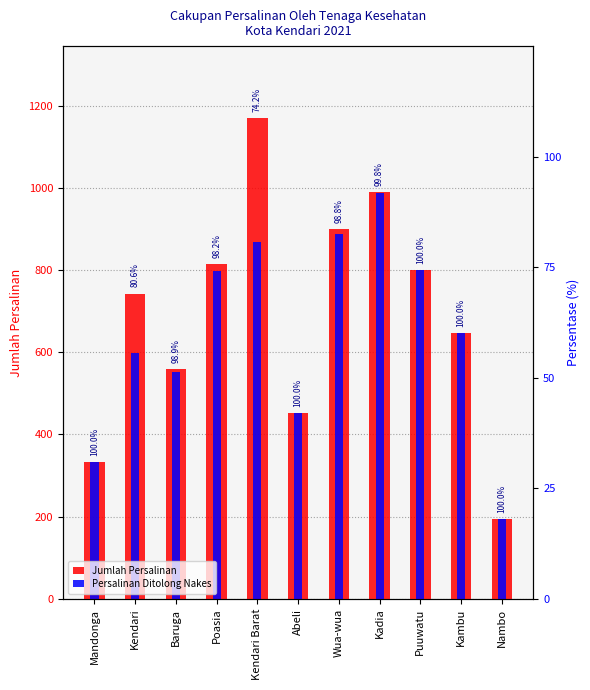

What is the sum of the Persalinan Ditolong Nakes values at Kendari Barat and Kendari?

1467